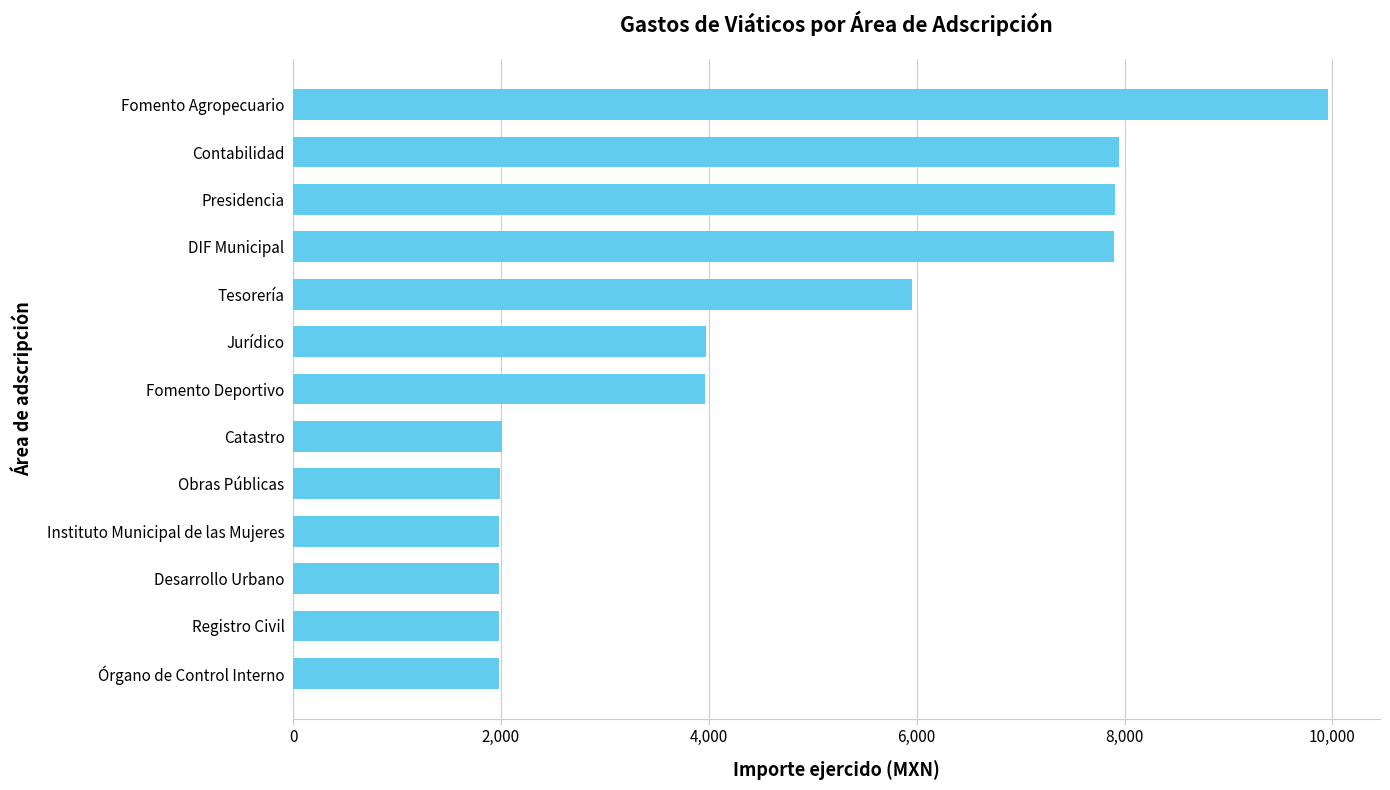

Are the bars grouped side by side (vs. stacked)?

No